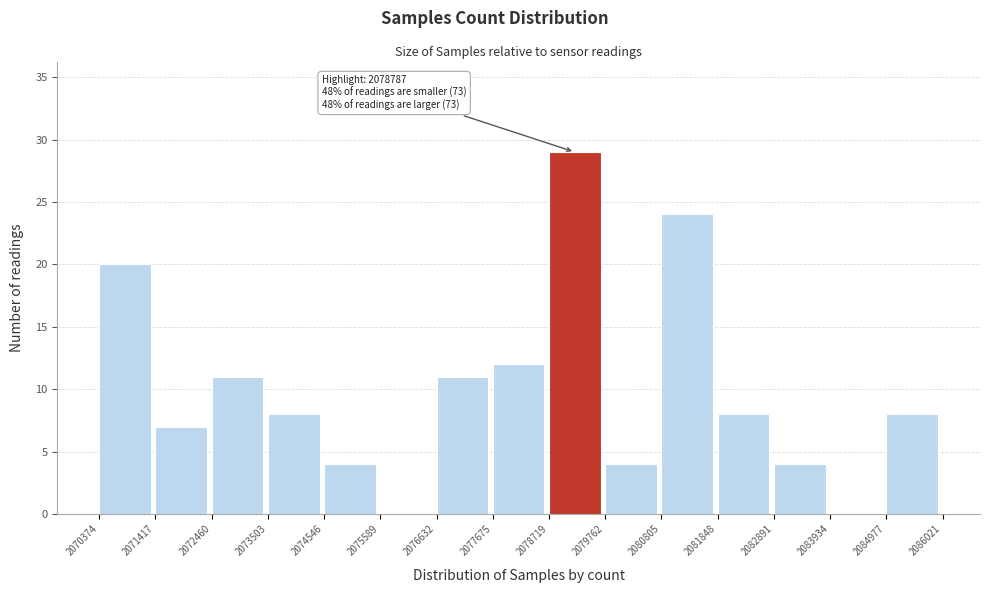

Over which range of the x-axis is the bar tallest?

2078719 to 2079762